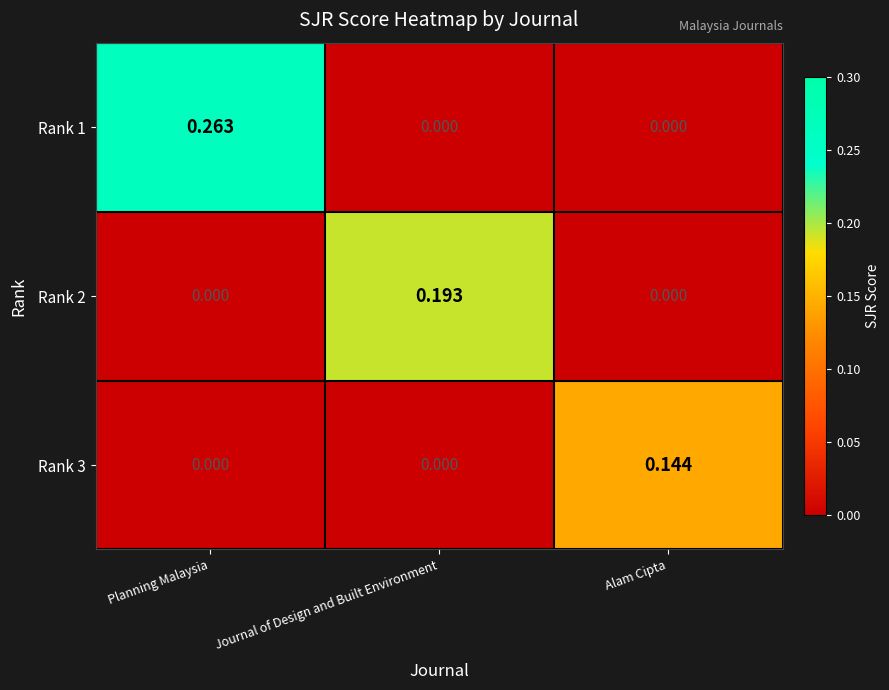

Is the value of Rank 1 at Journal of Design and Built Environment greater than the value of Rank 2 at Journal of Design and Built Environment?

No